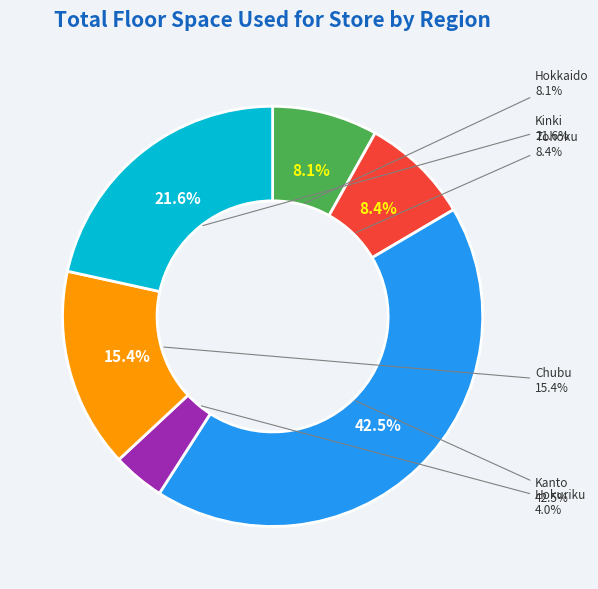

To the nearest percent, what is the combined percentage of Tohoku and Hokkaido?

17%